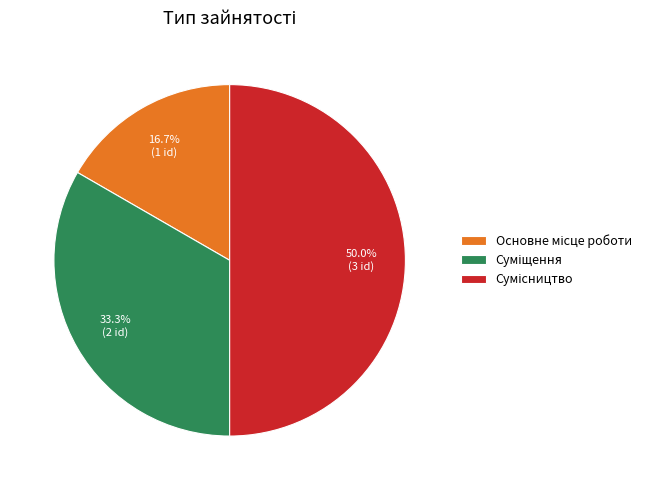

Rank the categories by value from highest to lowest.

Сумісництво, Суміщення, Основне місце роботи